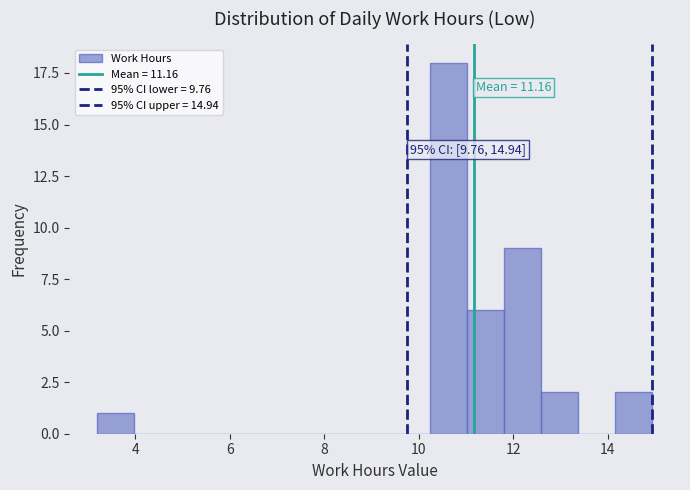

Read against the x-axis, roughly where is the centre of the tallest bar?

10.6